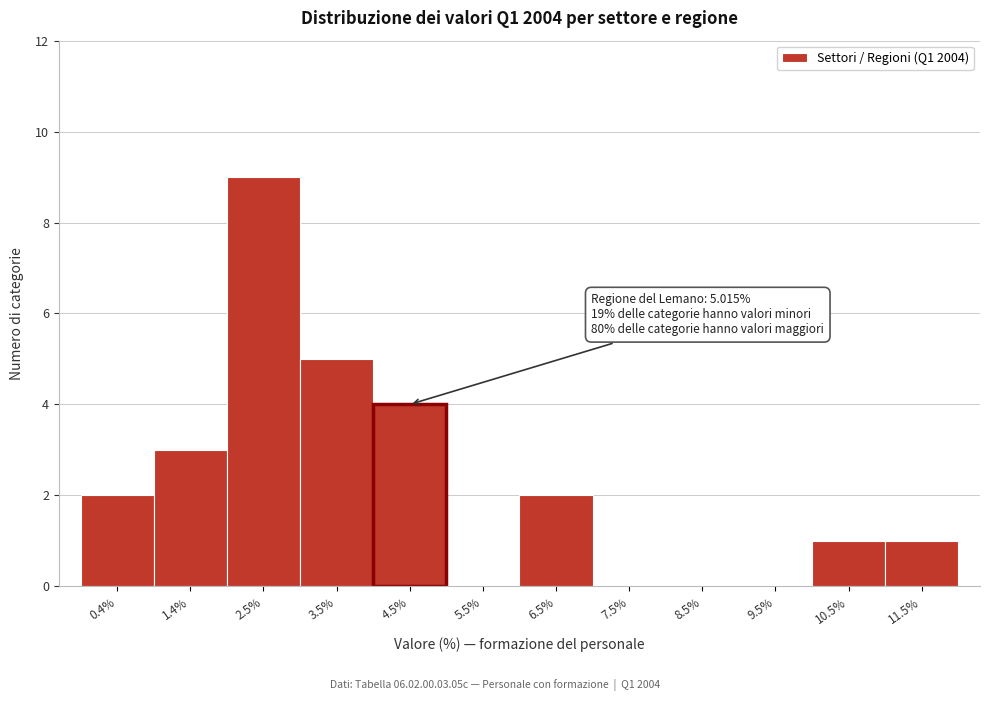

Reading left to right, extract all data points from this chart.

0.4%=2	1.4%=3	2.5%=9	3.5%=5	4.5%=4	5.5%=0	6.5%=2	7.5%=0	8.5%=0	9.5%=0	10.5%=1	11.5%=1